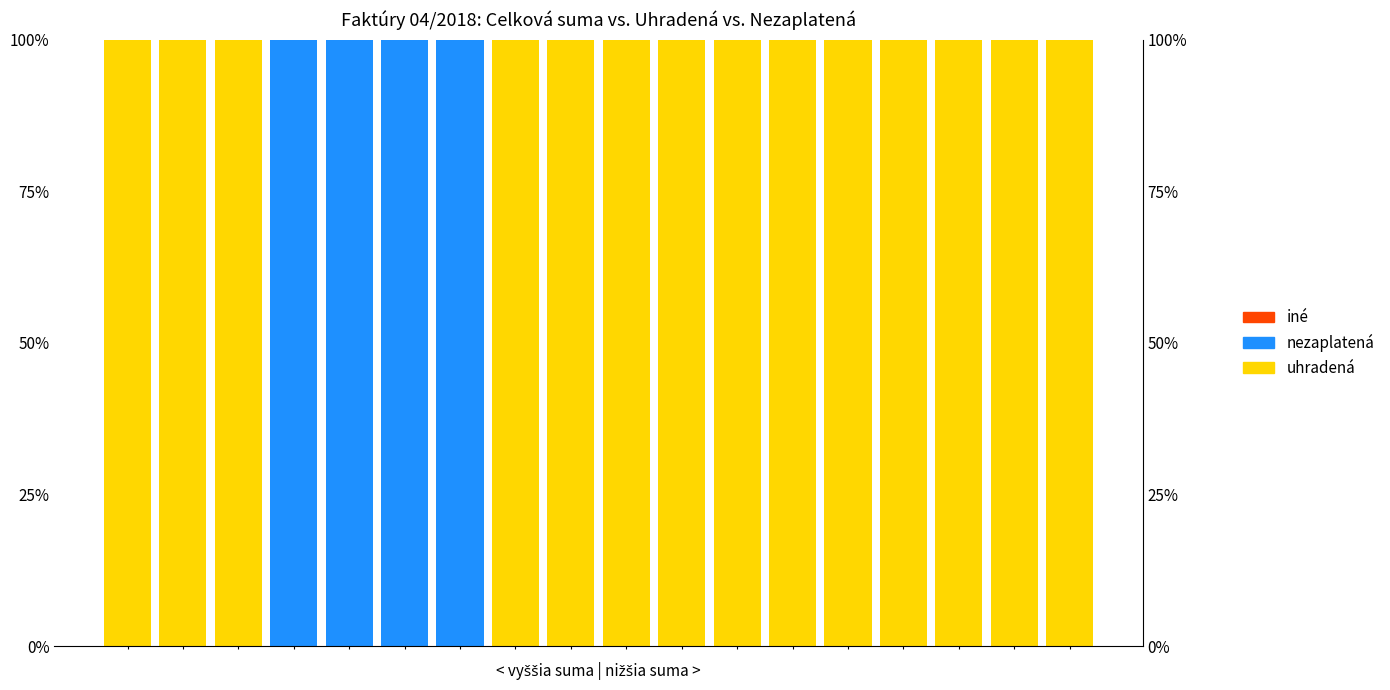

Reading right to left, extract all data points from this chart.

uhradená: 17=100	16=100	15=100	14=100	13=100	12=100	11=100	10=100	9=100	8=100	7=100	6=0	5=0	4=0	3=0	2=100	1=100	0=100
nezaplatená: 17=0	16=0	15=0	14=0	13=0	12=0	11=0	10=0	9=0	8=0	7=0	6=100	5=100	4=100	3=100	2=0	1=0	0=0
iné: 17=0	16=0	15=0	14=0	13=0	12=0	11=0	10=0	9=0	8=0	7=0	6=0	5=0	4=0	3=0	2=0	1=0	0=0